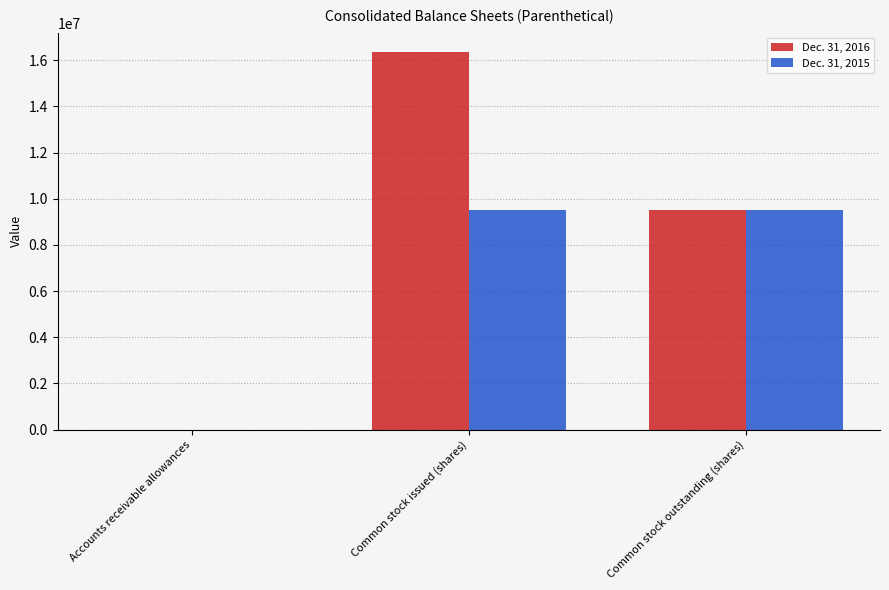

Count the number of categories in the chart.

3